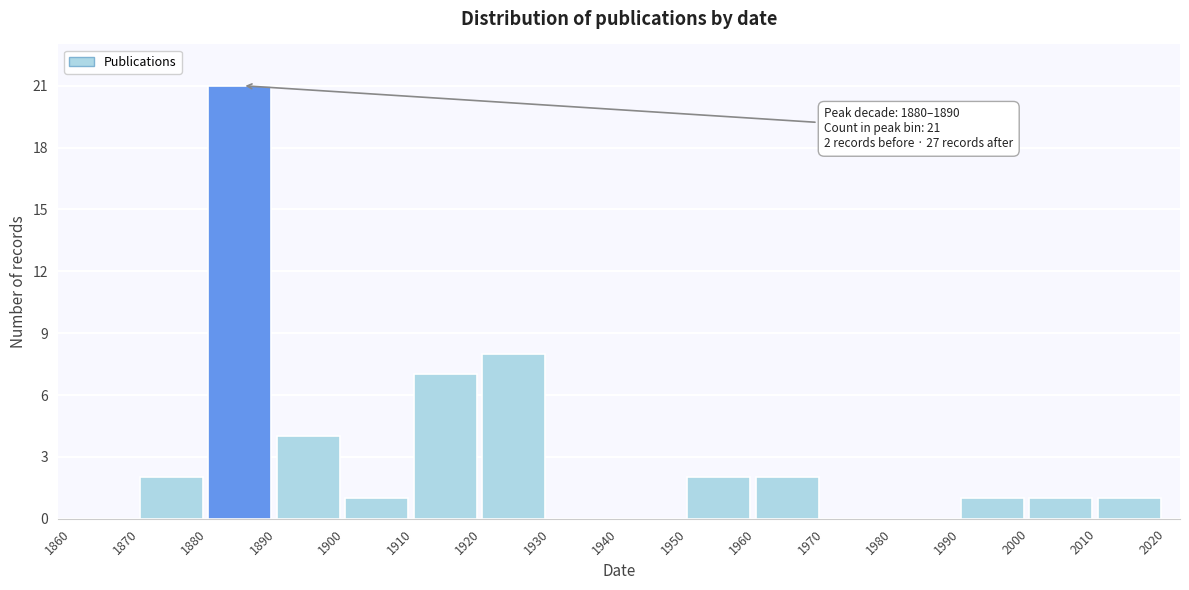

Over which range of the x-axis is the bar tallest?

1880 to 1890